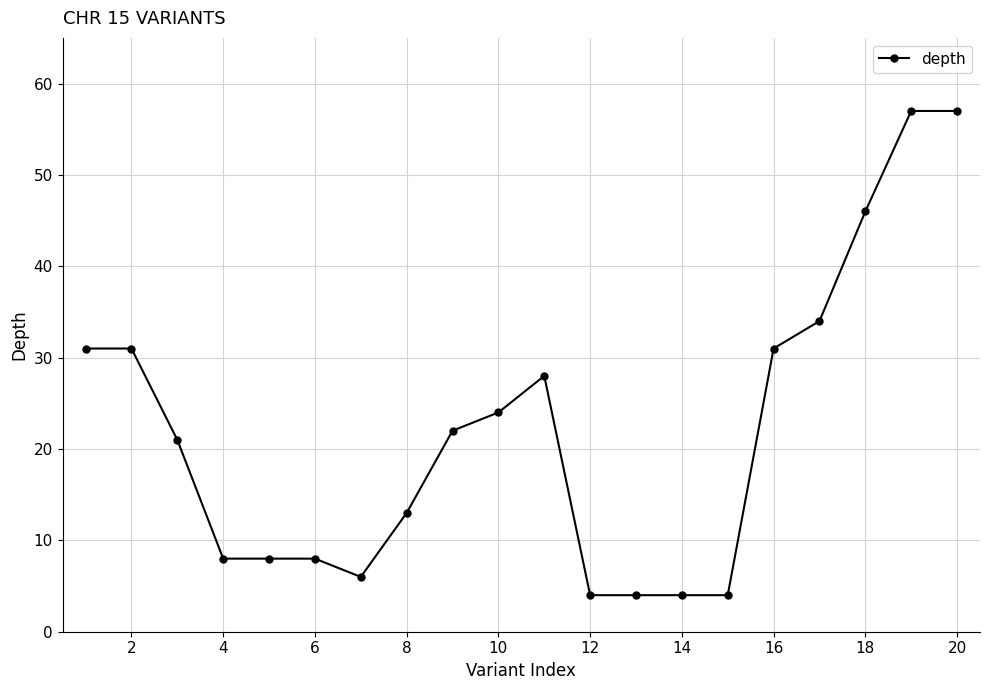

Reading right to left, transcribe all the data shown in this chart.

57	57	46	34	31	4	4	4	4	28	24	22	13	6	8	8	8	21	31	31